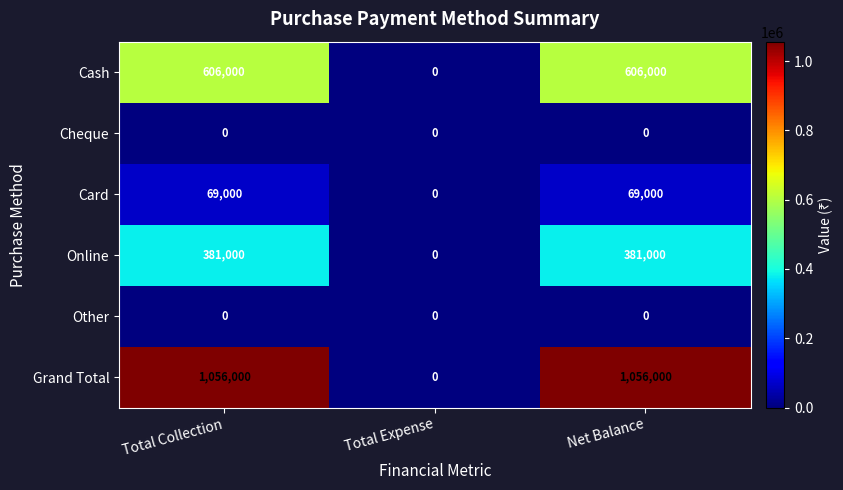

What is the total value across all series at Total Collection?

2112000